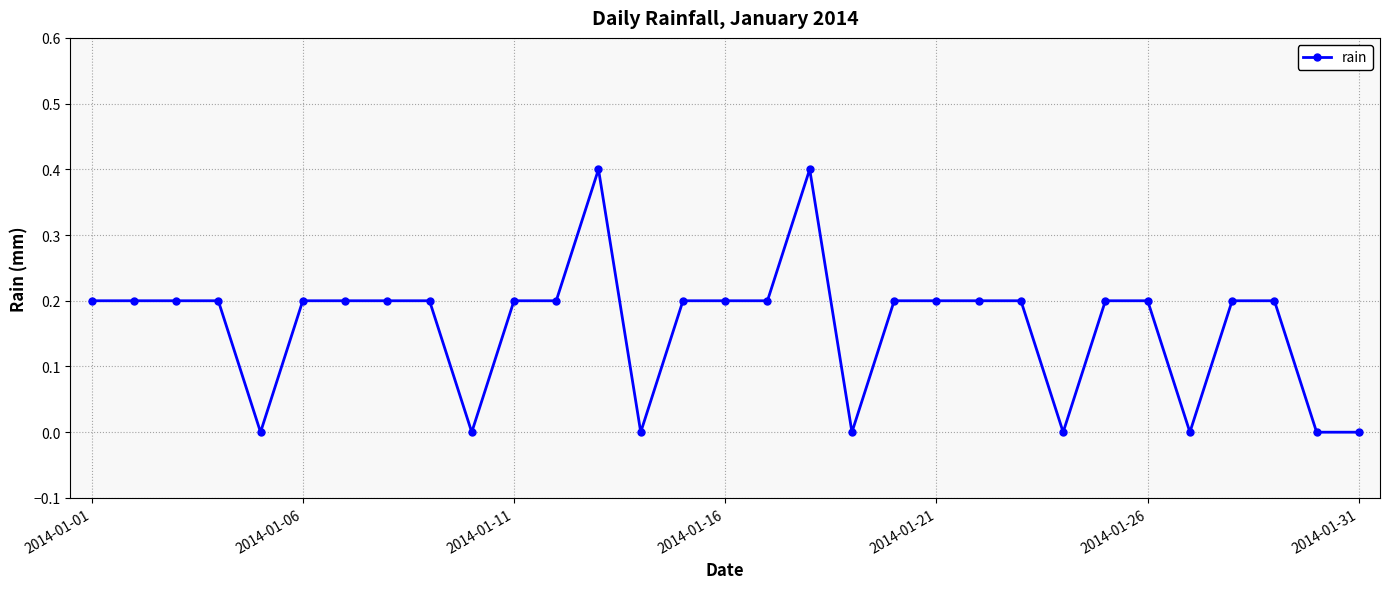

True or false: the data has more than 0 interior local peaks.

True